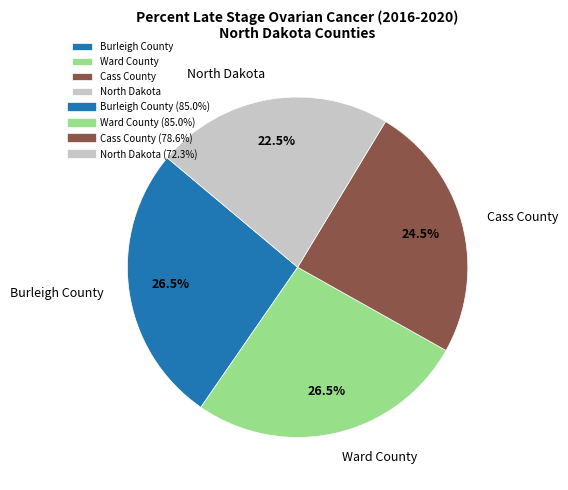

Count the number of slices in the pie.

4